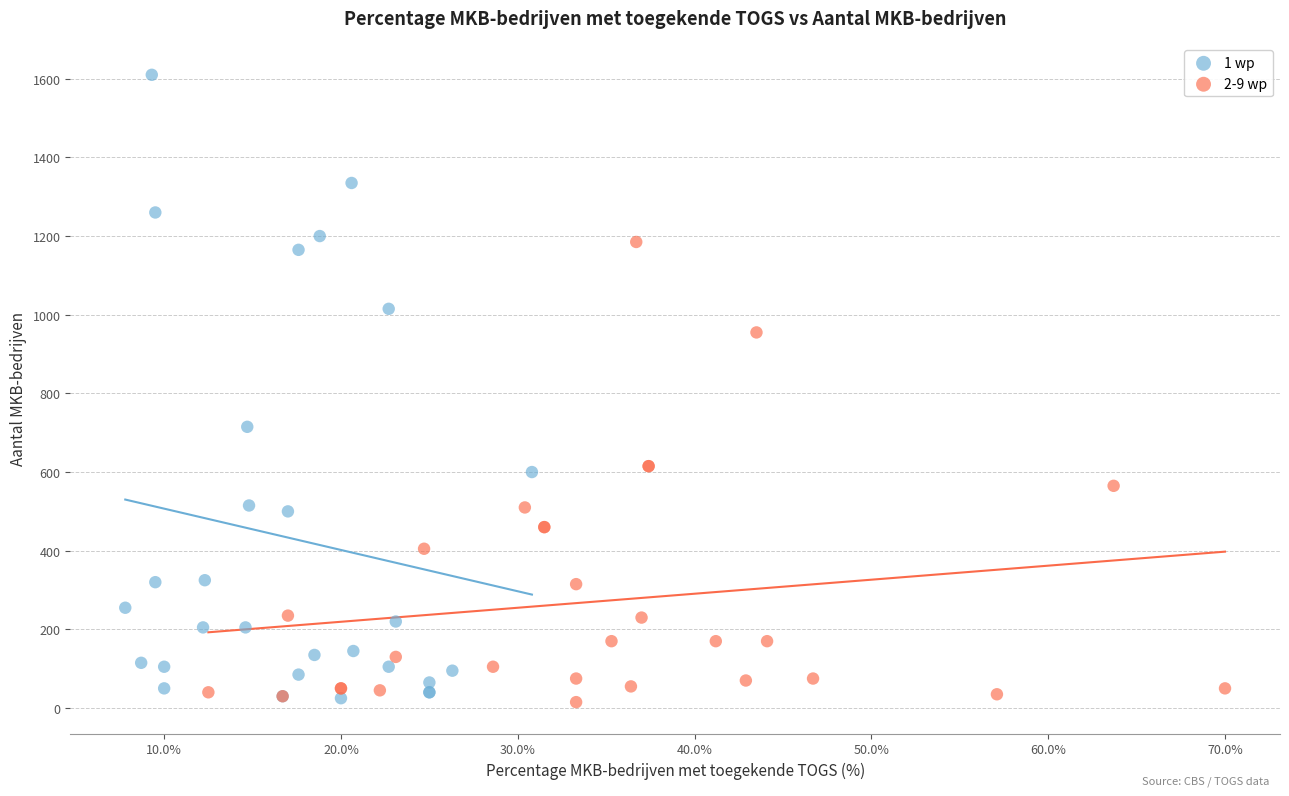

Which series contains the highest Y value?

1 wp